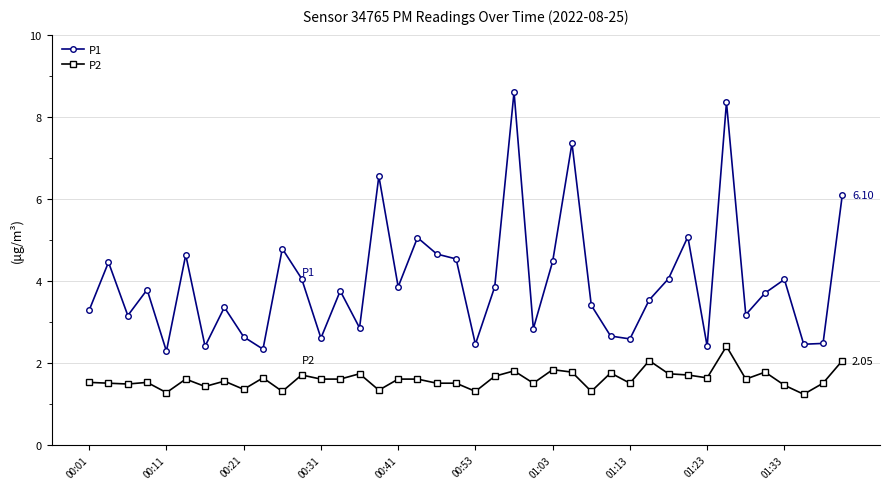

True or false: P1 and P2 intersect in this chart.

False